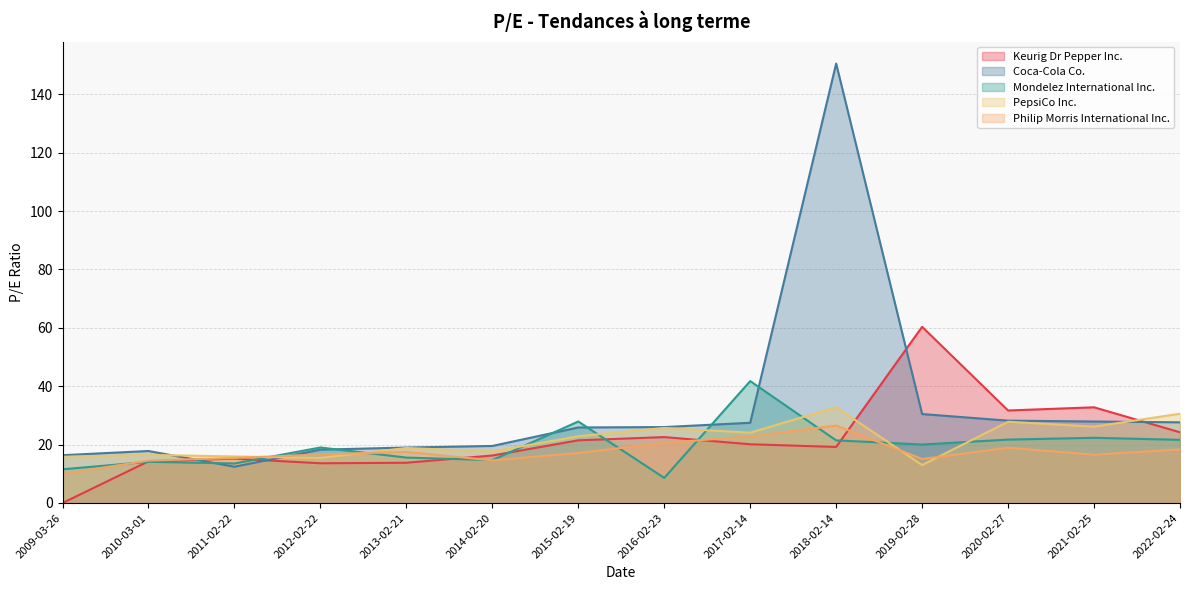

True or false: Mondelez International Inc. has a value of 20.0 at 2019-02-28.

True